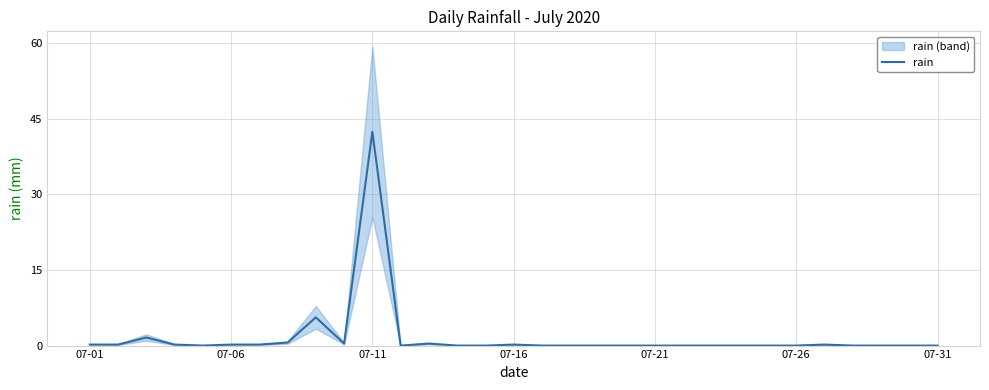

Which category has the highest value in the rain series?

07-11